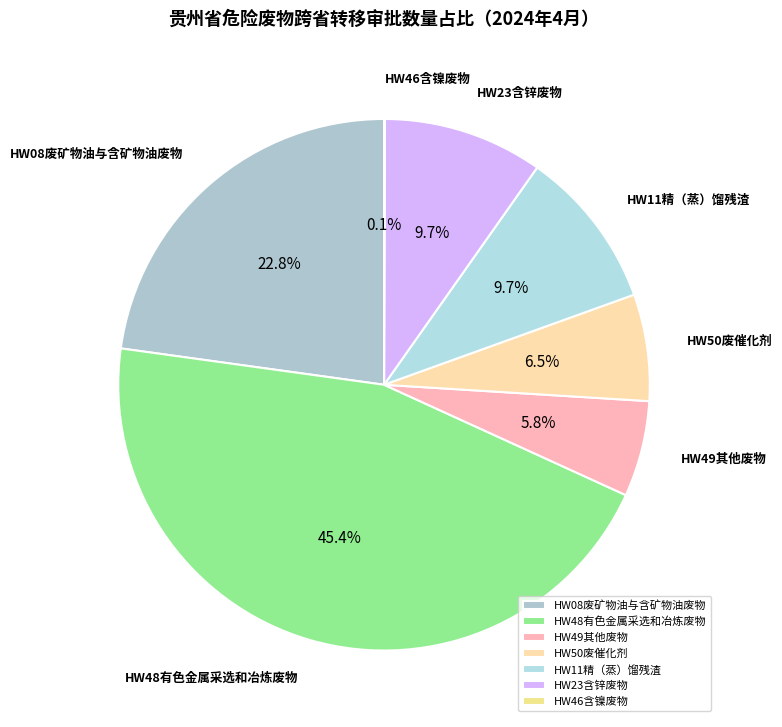

Does HW11精（蒸）馏残渣 account for over 50% of the chart?

No